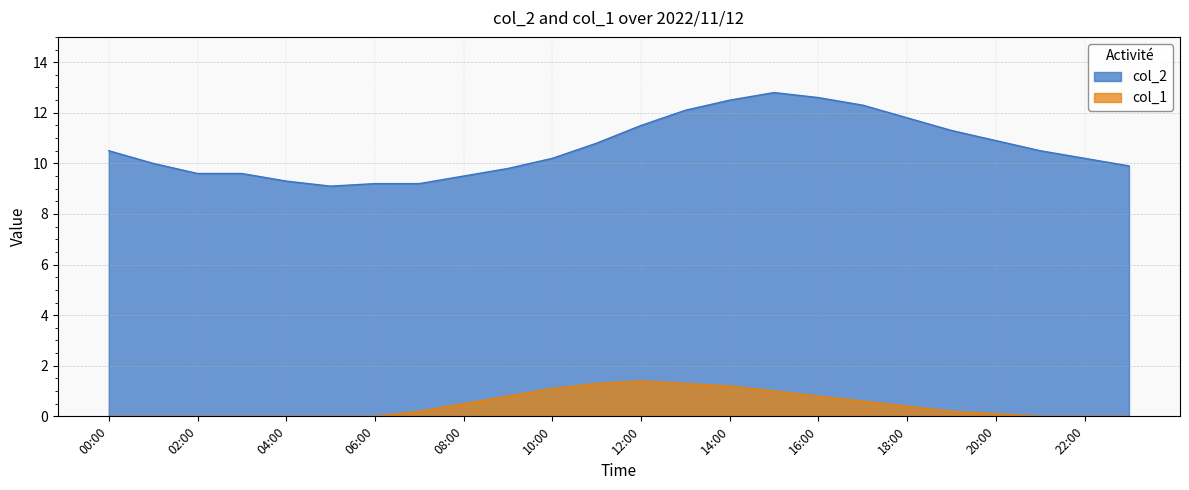

Is it true that col_1 equals 0.5 at 15:00?

False